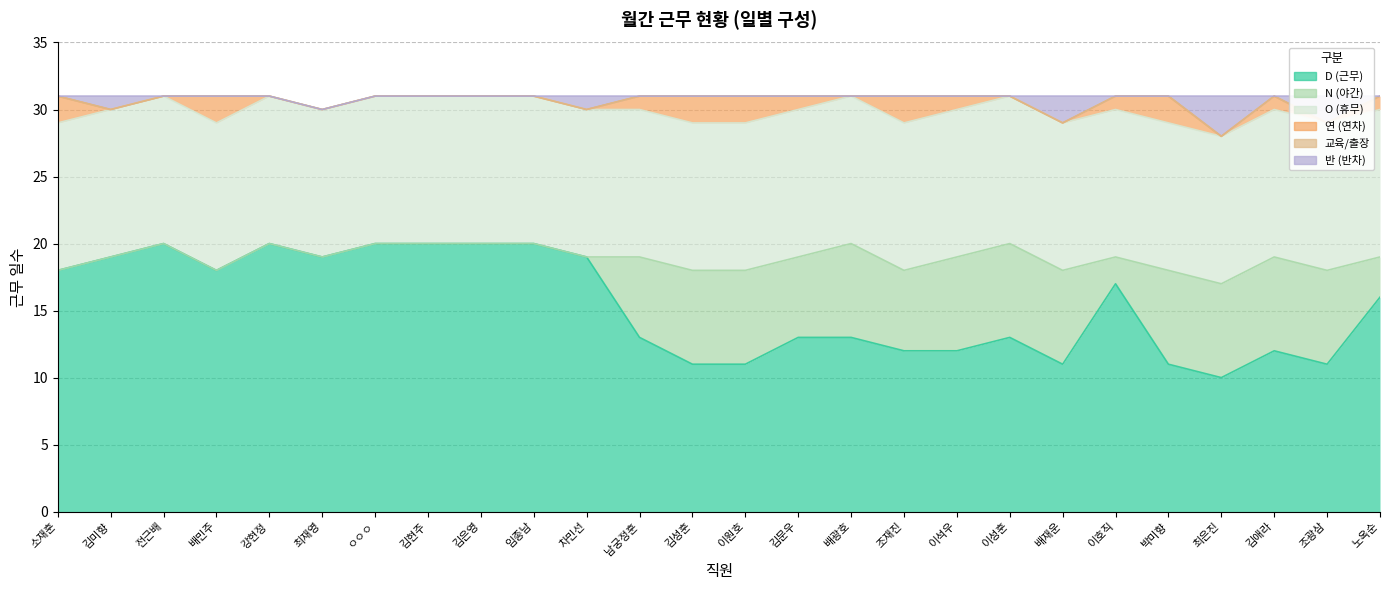

How many data points in N (야간) are above 6?

10